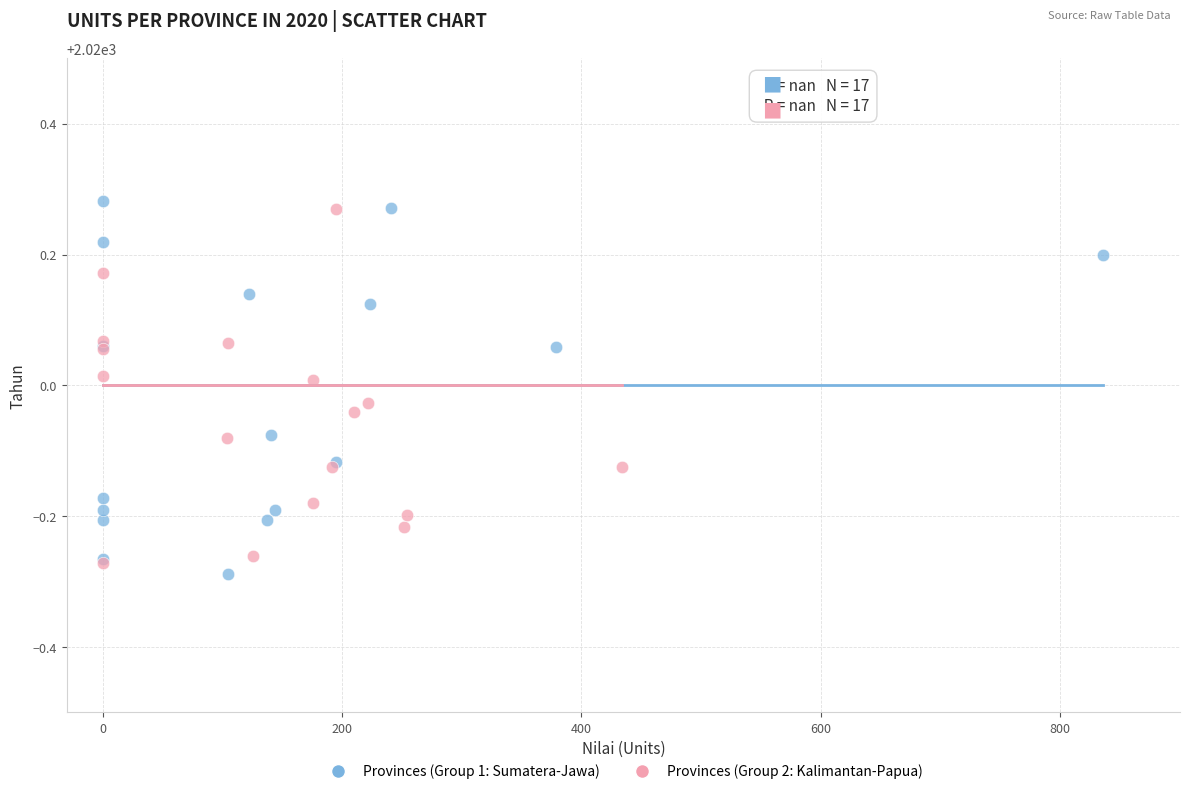

What are all the series names shown in the legend?

Provinces (Group 1: Sumatera-Jawa), Provinces (Group 2: Kalimantan-Papua)